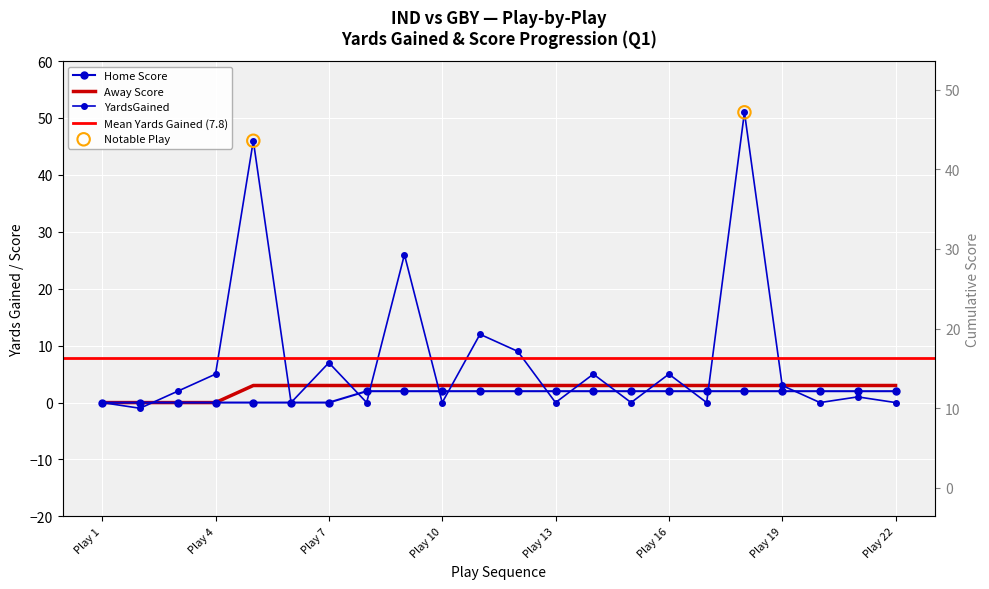

At how many categories does at least one series exceed 29?

2